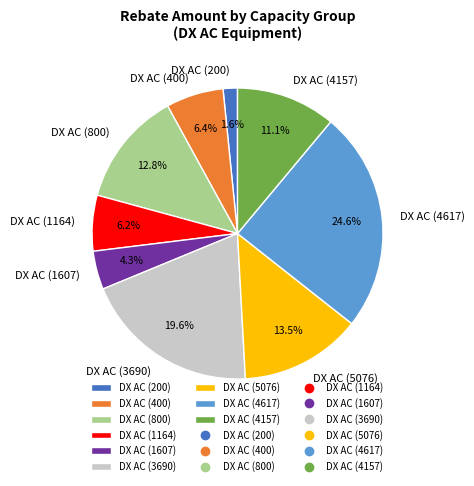

Is there any slice that represents more than half of the pie?

No